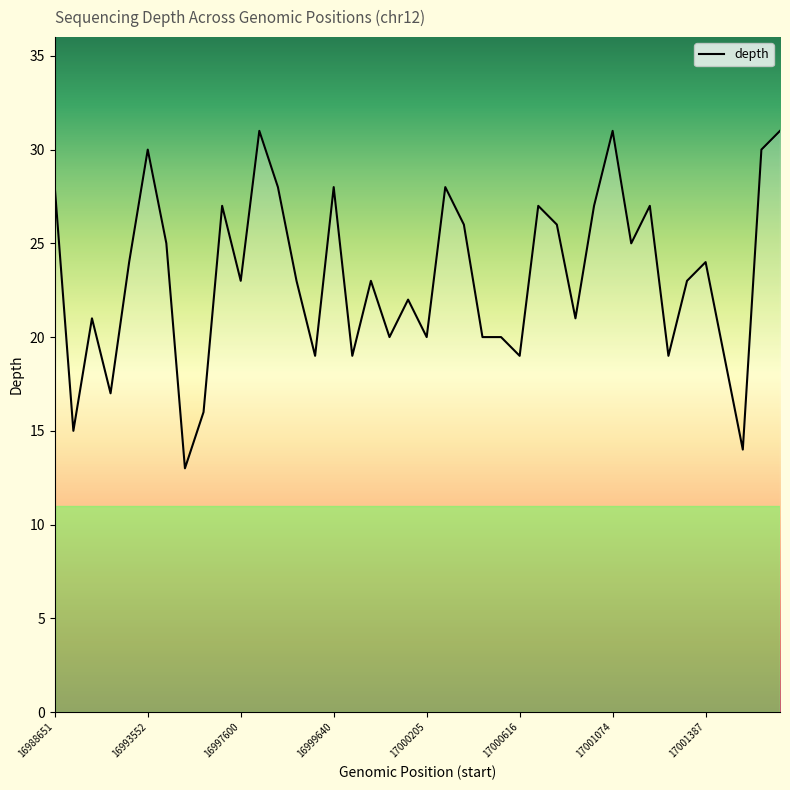

What is the difference between the maximum and minimum values?

18